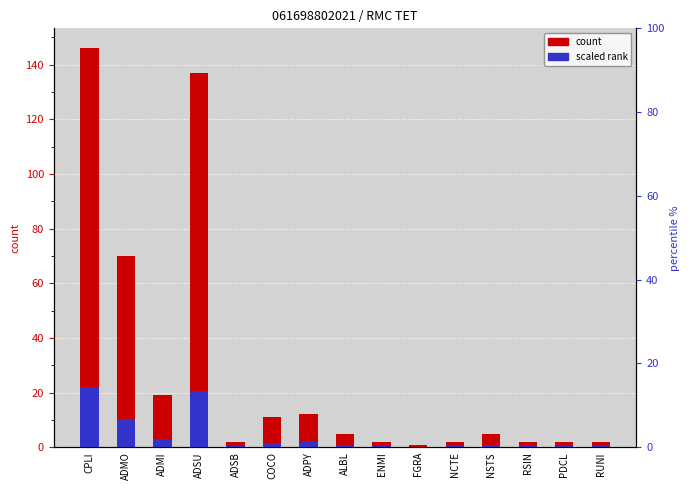

Which category has the highest value in the col_2 (scaled) series?

CPLI